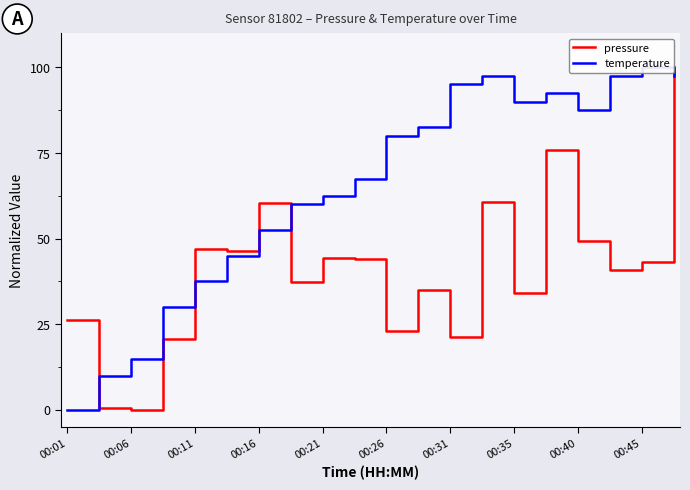

What is the total value across all series at 00:45?

143.2